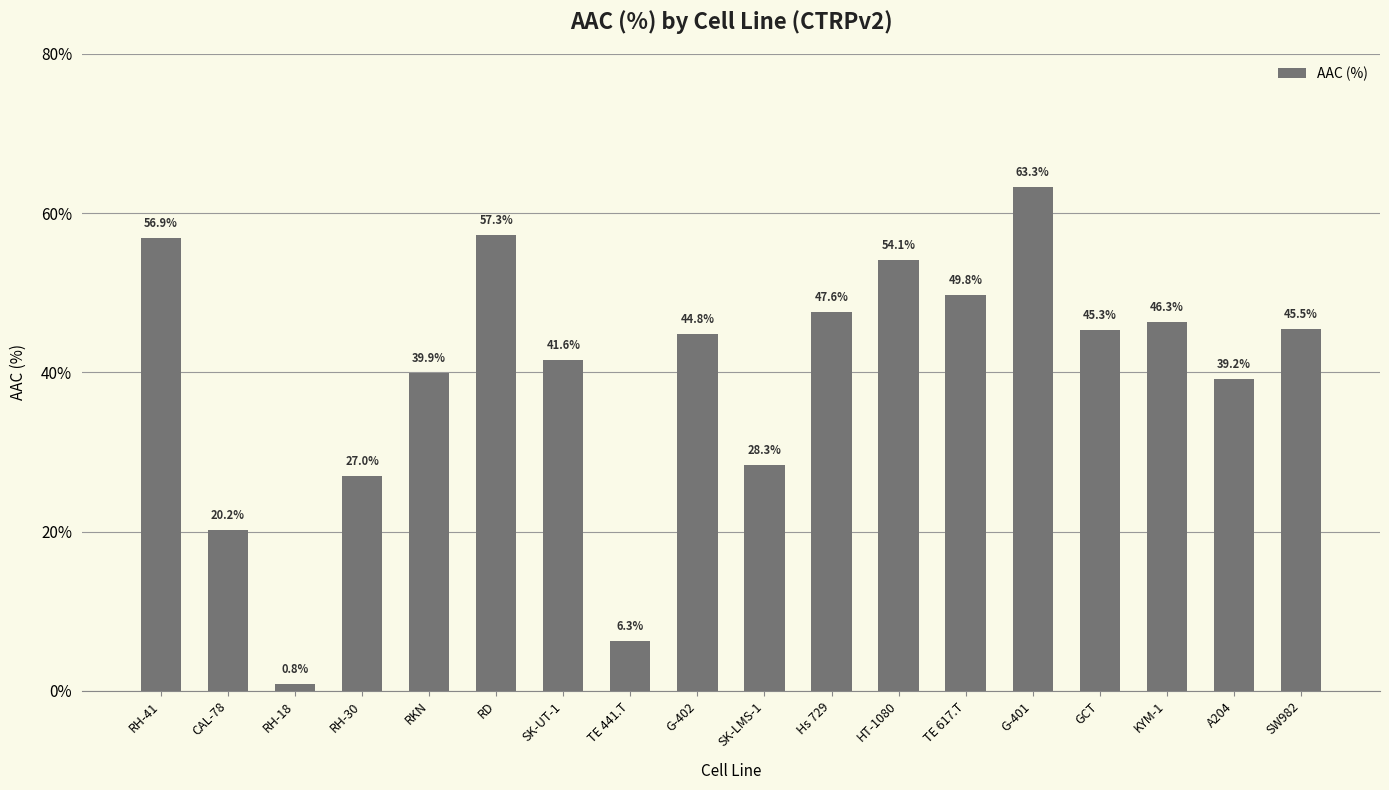

What is the change in value from RKN to G-402?

+4.9